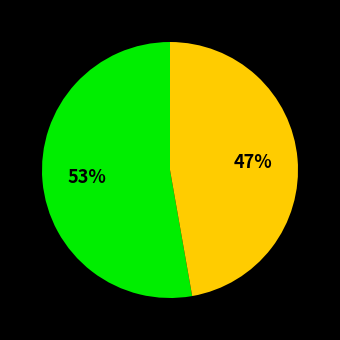

Does any single category account for the majority?

Yes